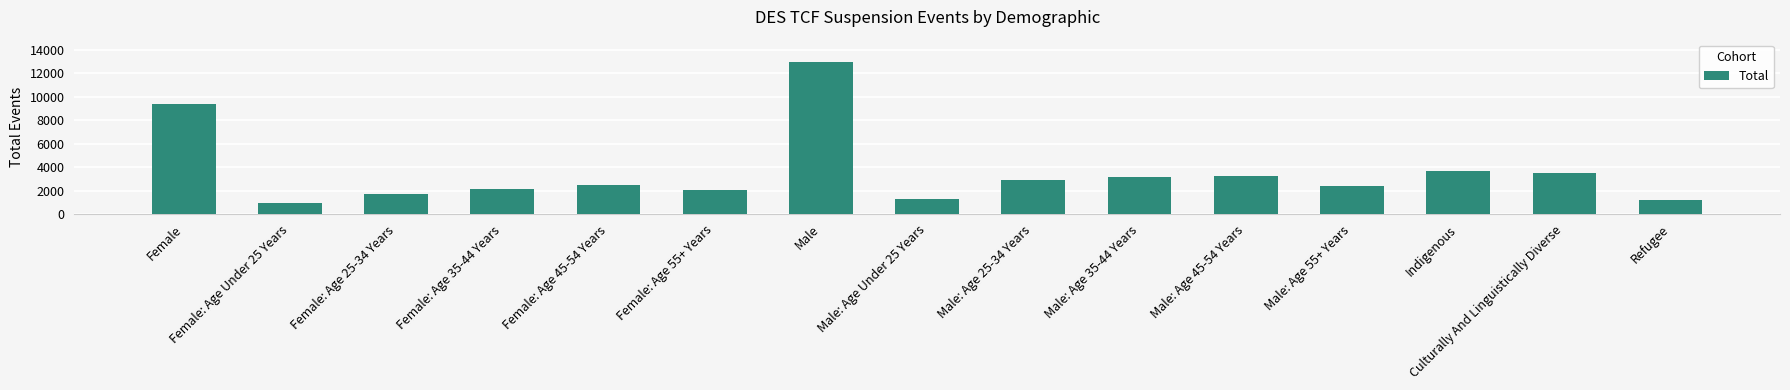

At which label does the data first exceed 2490?

Female